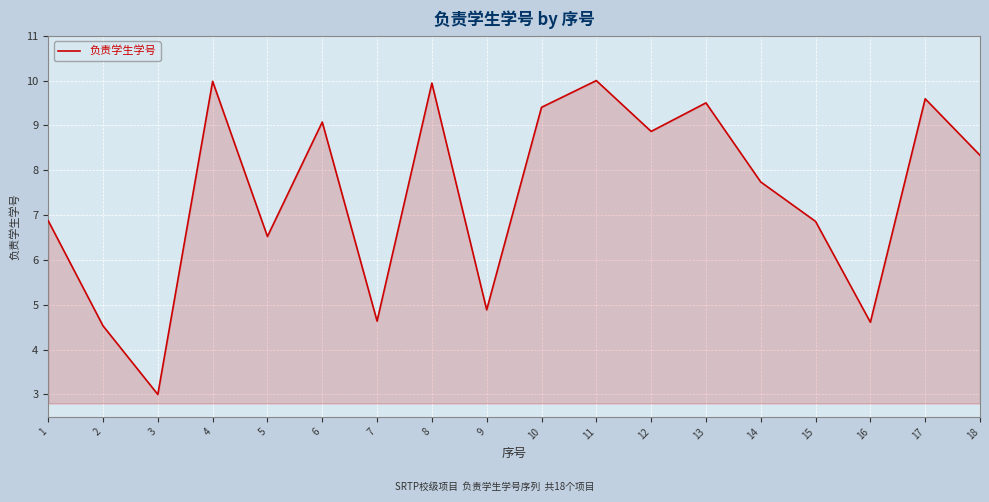

Is it true that the value at 11 is 14.5?

False